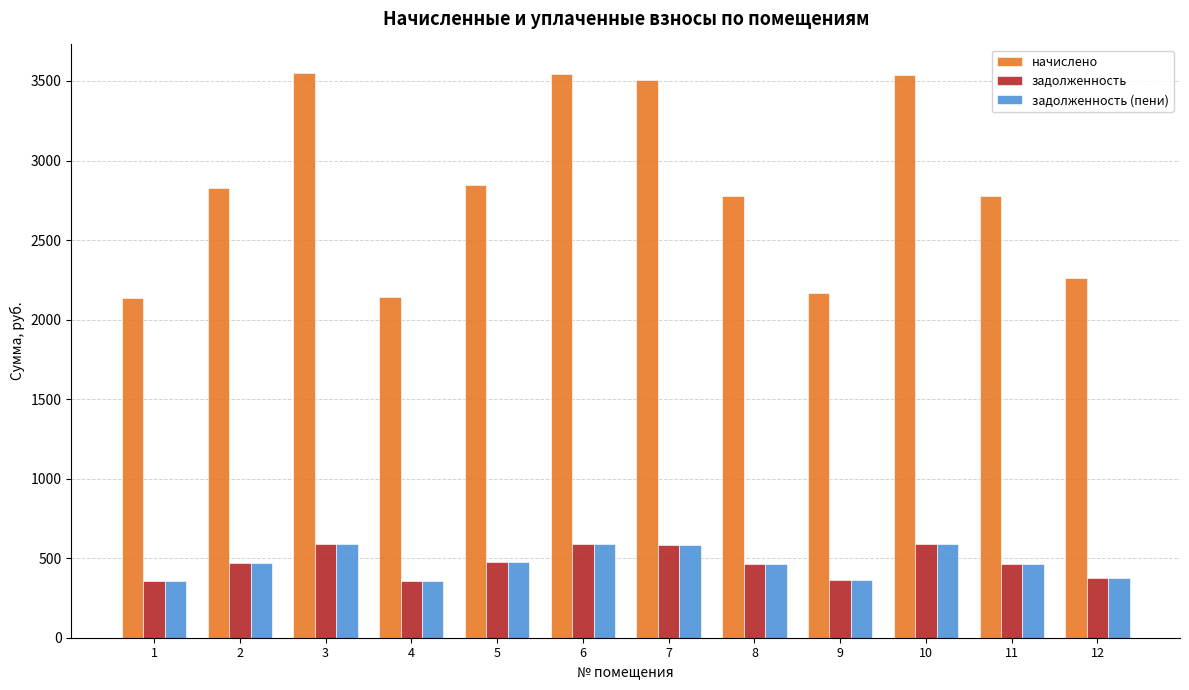

How many bars are there in total?

36